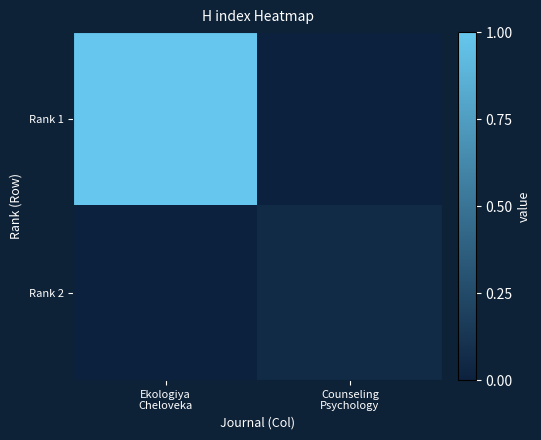

Which series has the largest total across all categories?

Rank 1